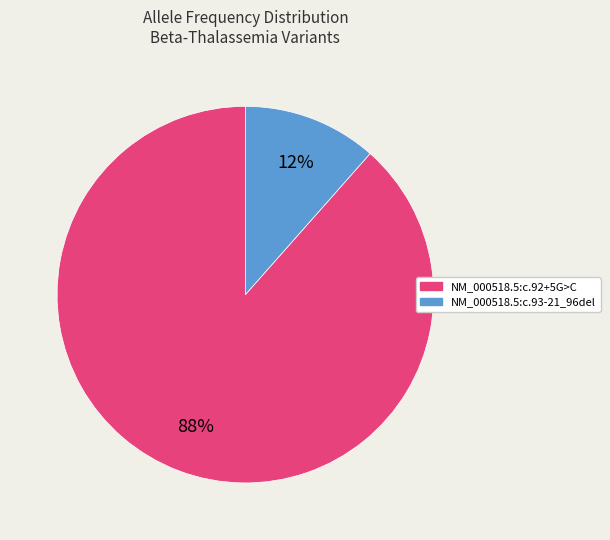

Rank the categories by value from highest to lowest.

NM_000518.5:c.92+5G>C, NM_000518.5:c.93-21_96del